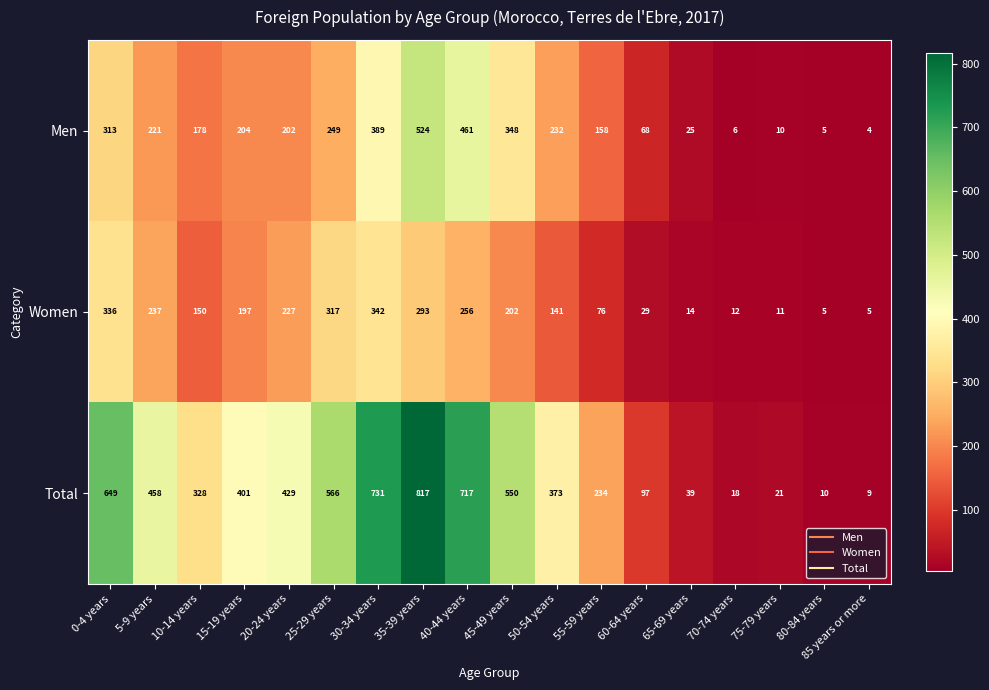

The Women series shows 3 at 85 years or more. True or false?

False